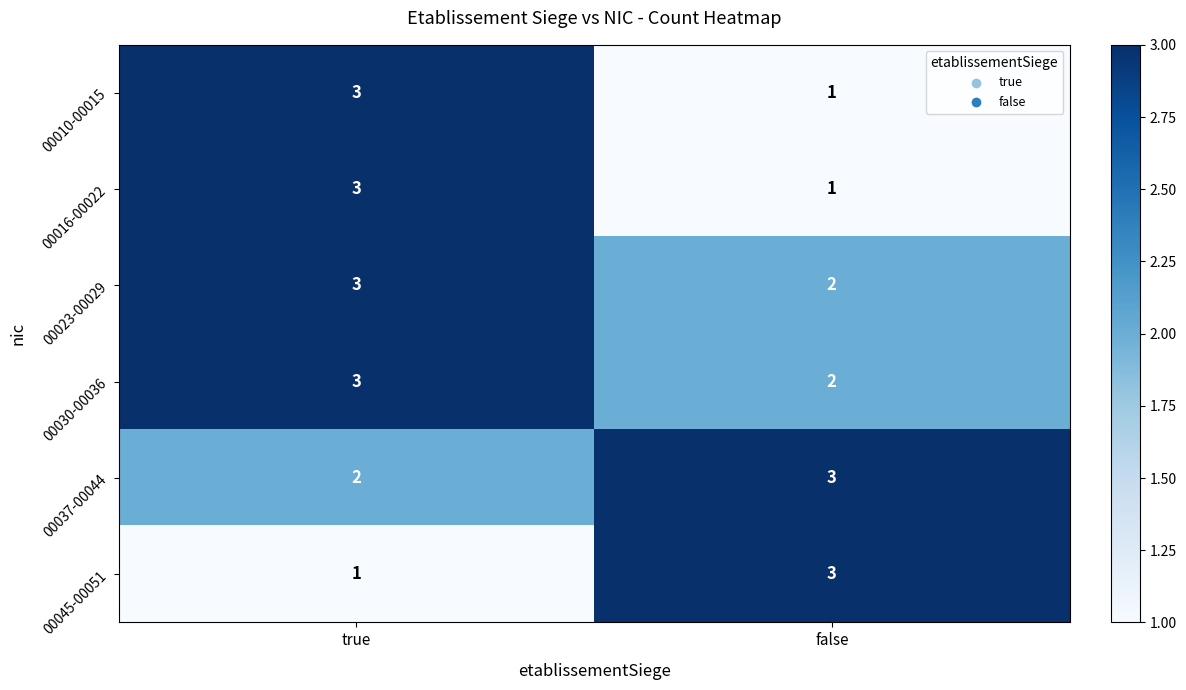

Rank the categories by 00030-00036 value from highest to lowest.

true, false